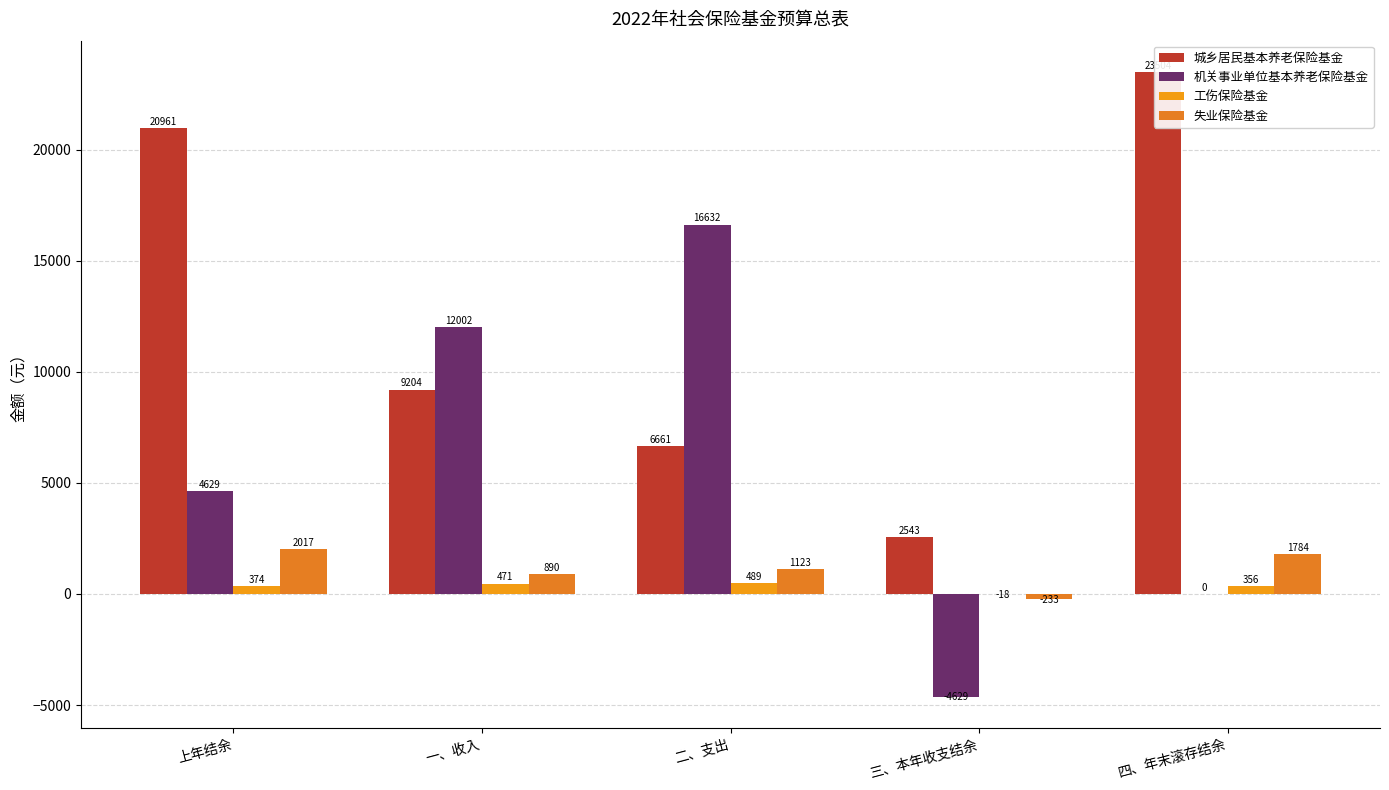

What is the sum of the 城乡居民基本养老保险基金 values at 三、本年收支结余 and 四、年末滚存结余?

26047.2